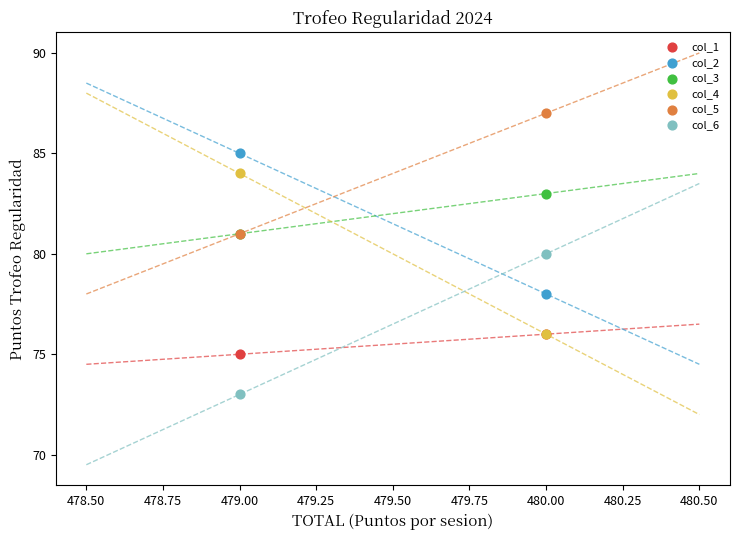

Which series has the largest Y range (max minus min)?

col_4